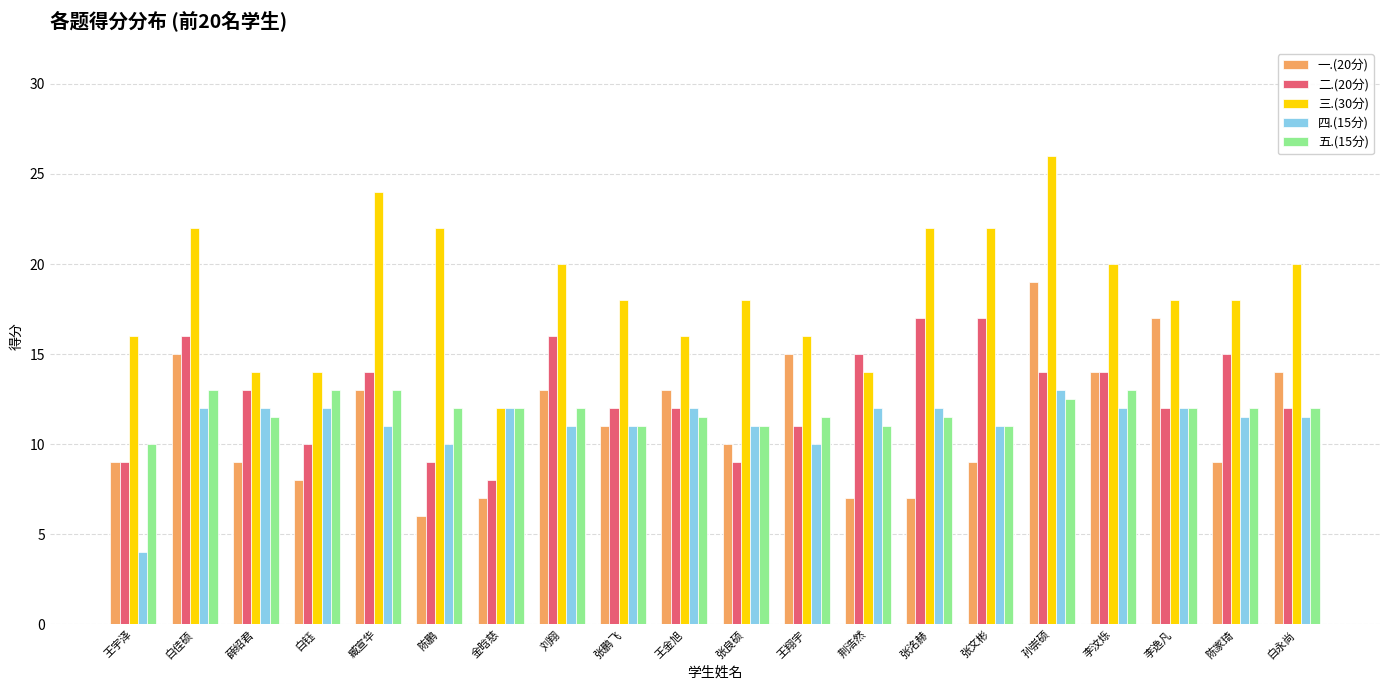

Which series changed the most between 金晗慈 and 张鹏飞?

三.(30分)